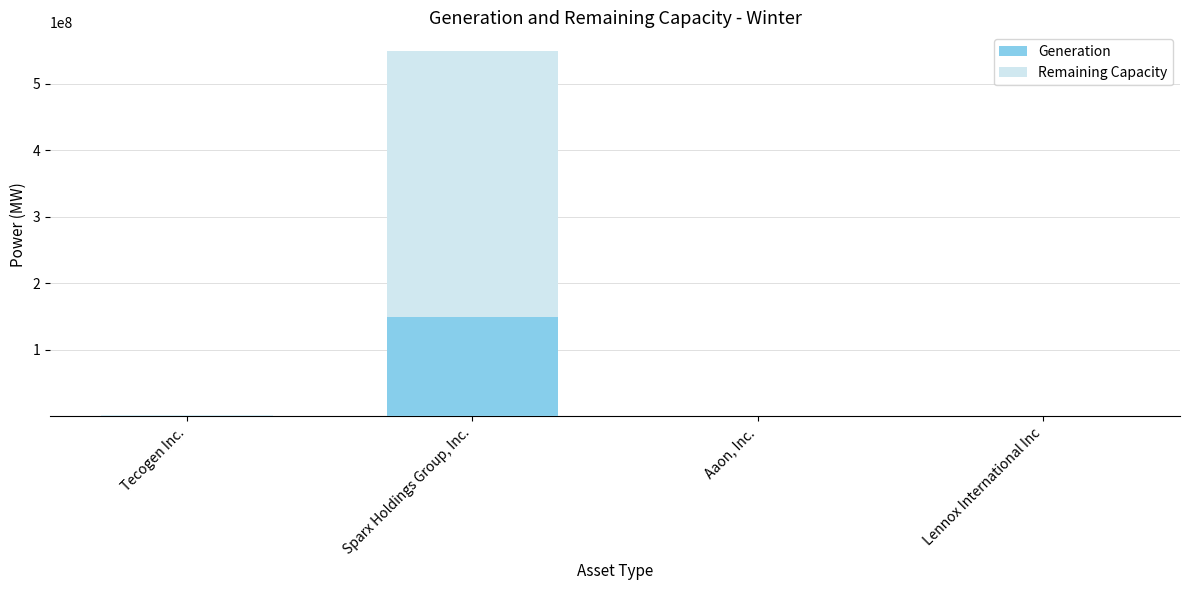

True or false: Generation has a value of 150000000 at Sparx Holdings Group, Inc..

True